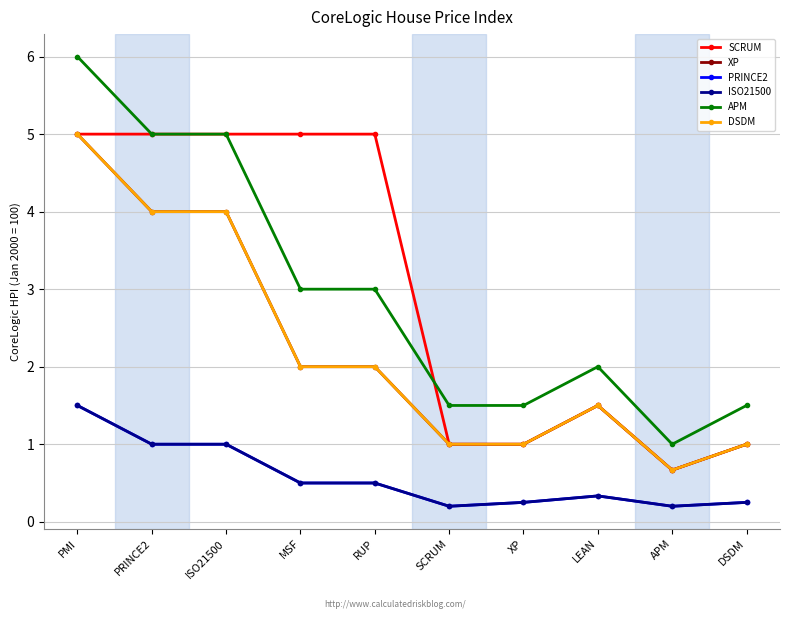

What is the difference between the second highest and minimum values in the DSDM series?

3.3